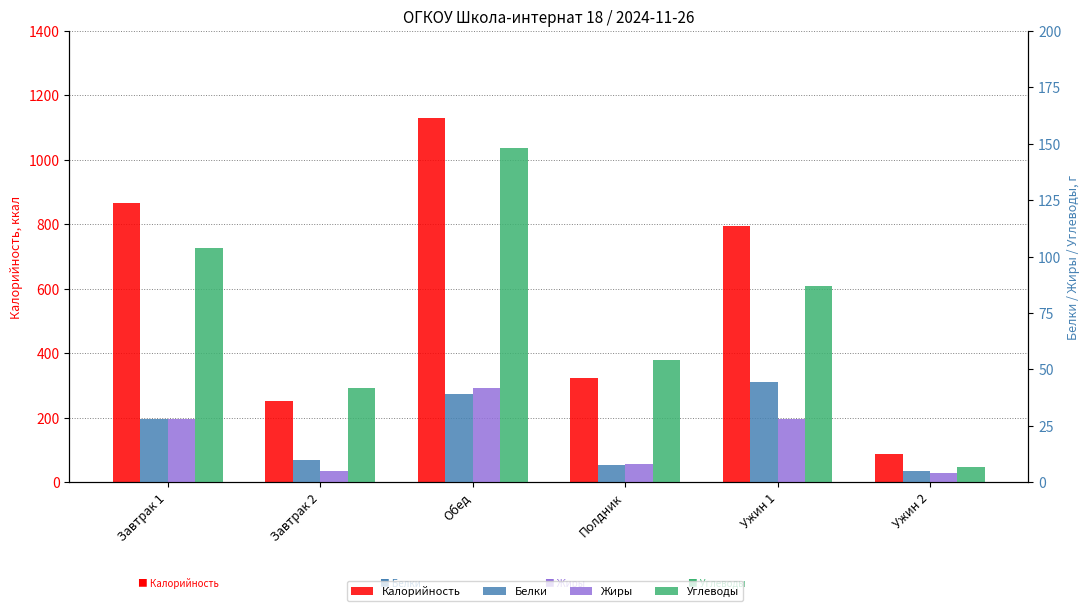

At Полдник, list the series in order from largest to smallest.

Калорийность, Углеводы, Жиры, Белки